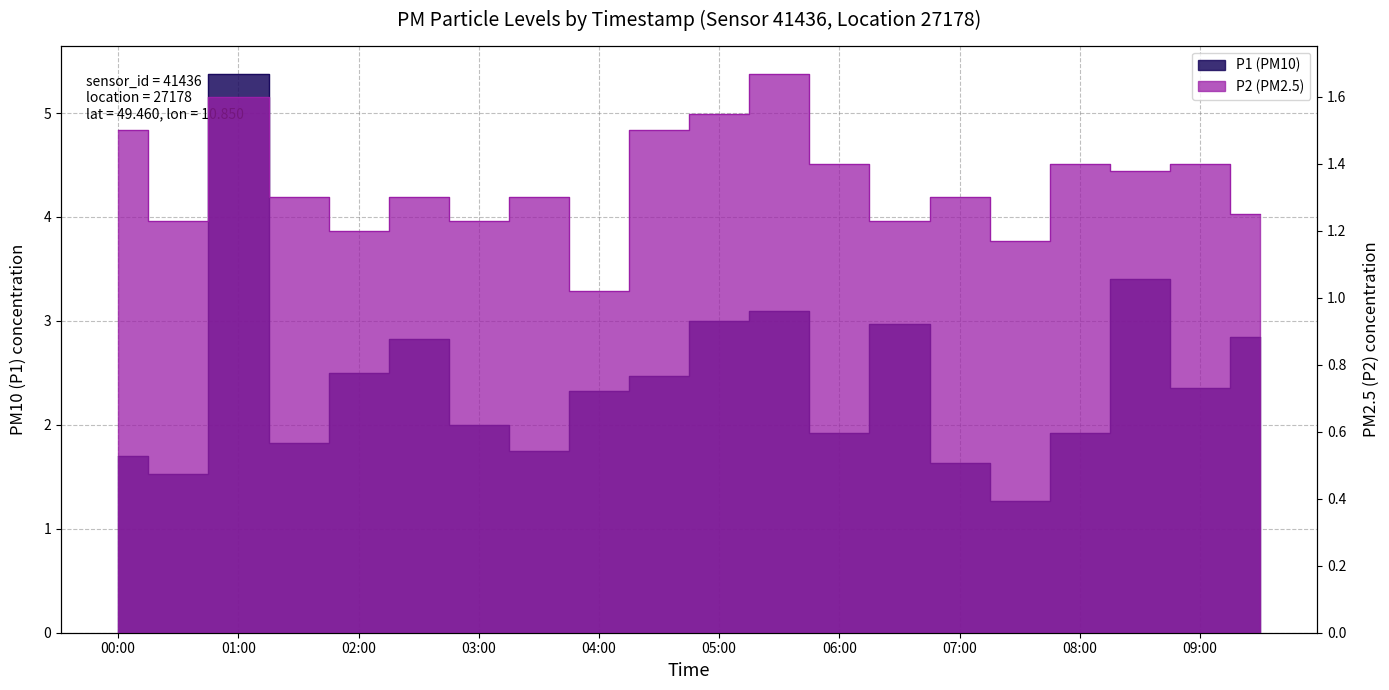

What is the maximum value shown in the chart?

5.4